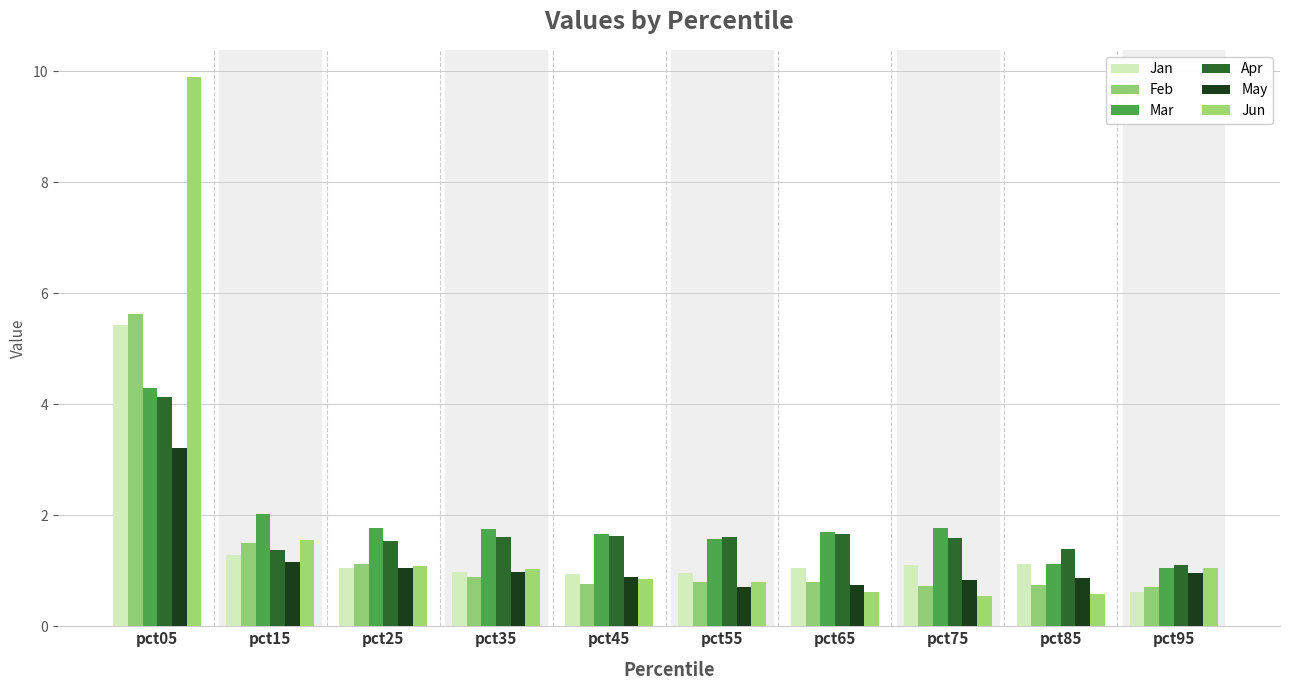

Rank the series by their maximum value, from lowest to highest.

May, Apr, Mar, Jan, Feb, Jun